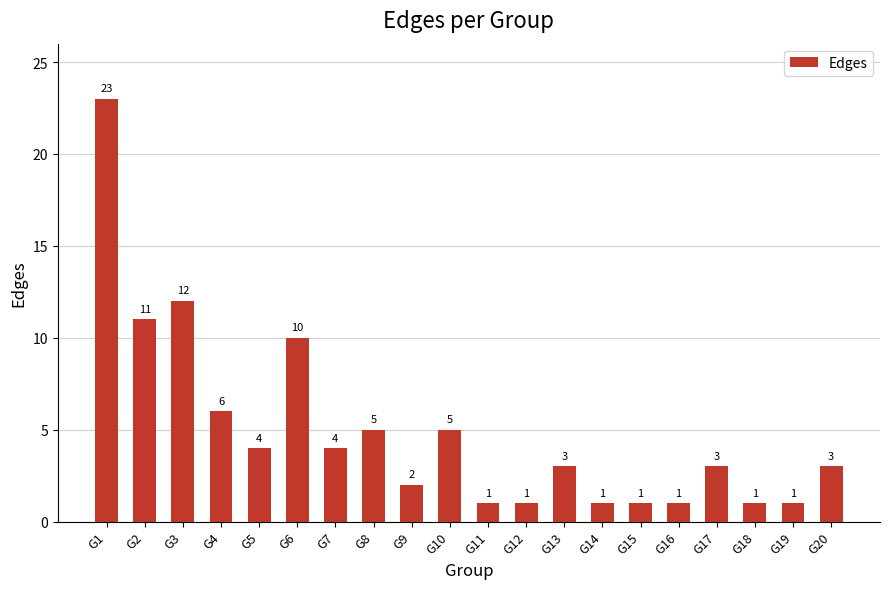

Reading left to right, list all the values displayed in this chart.

23	11	12	6	4	10	4	5	2	5	1	1	3	1	1	1	3	1	1	3